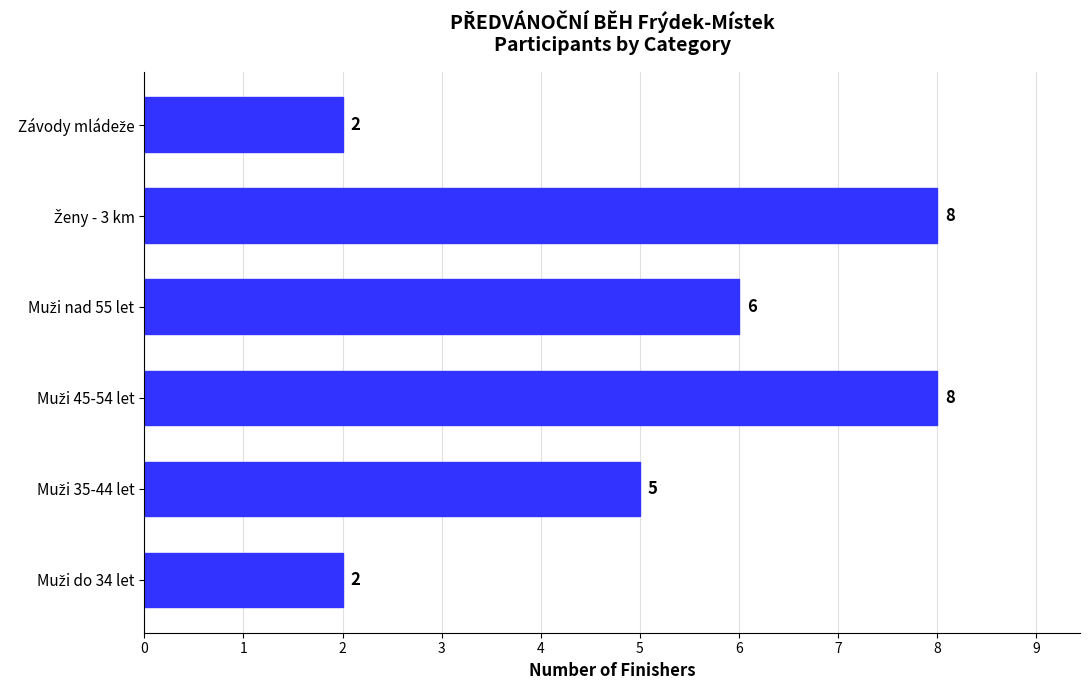

What is the sum of all values?

31